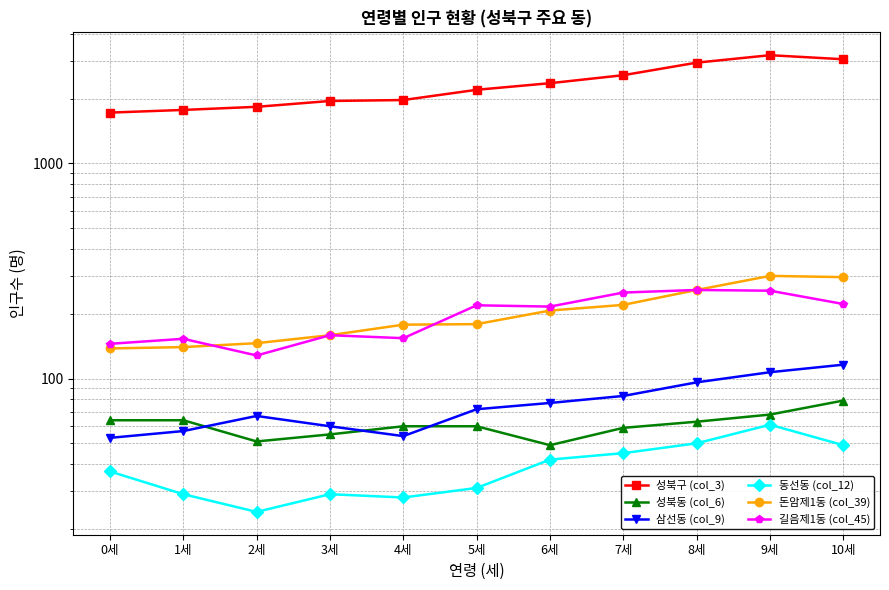

At which label does 성북구 (col_3) reach its minimum?

0세